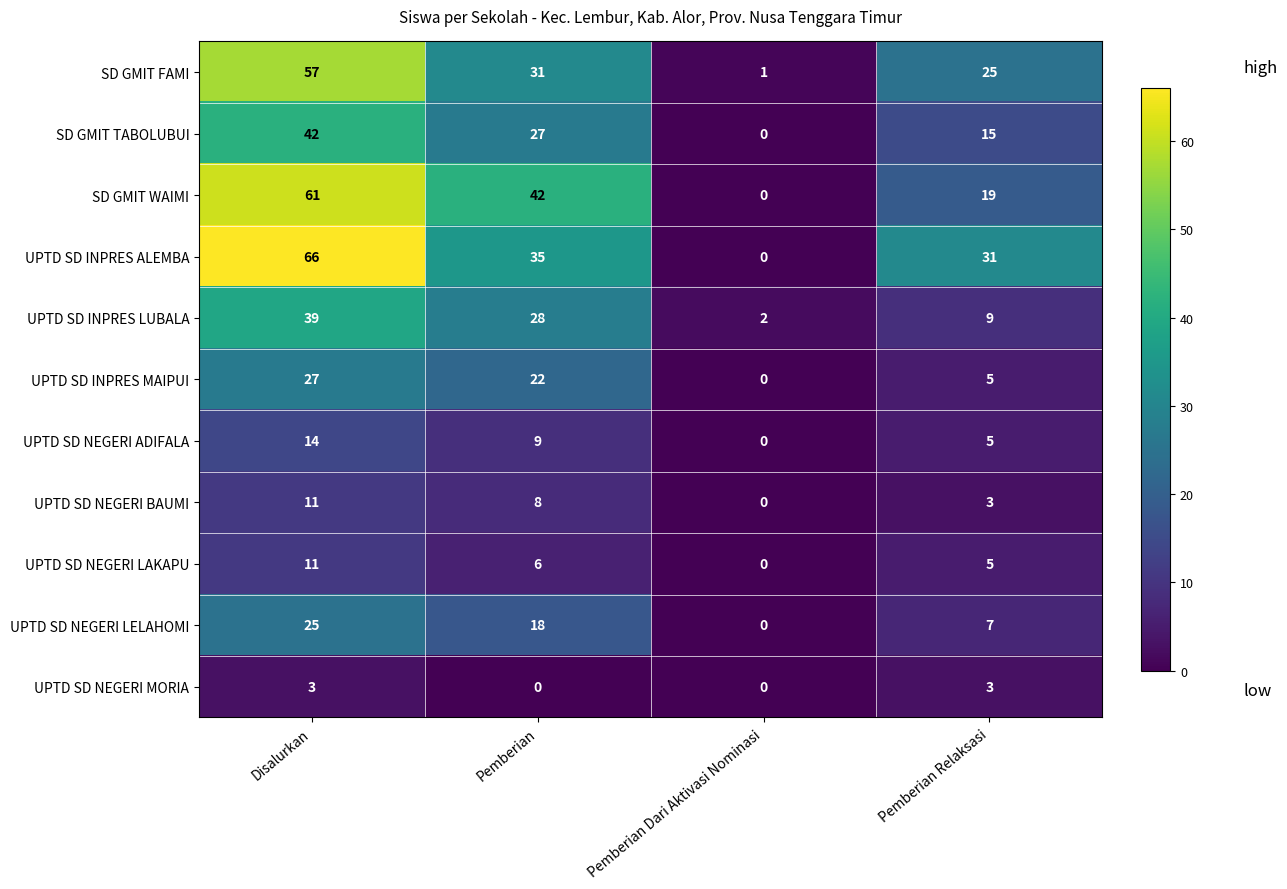

What is the difference between the second highest and minimum values in the UPTD SD NEGERI LAKAPU series?

6